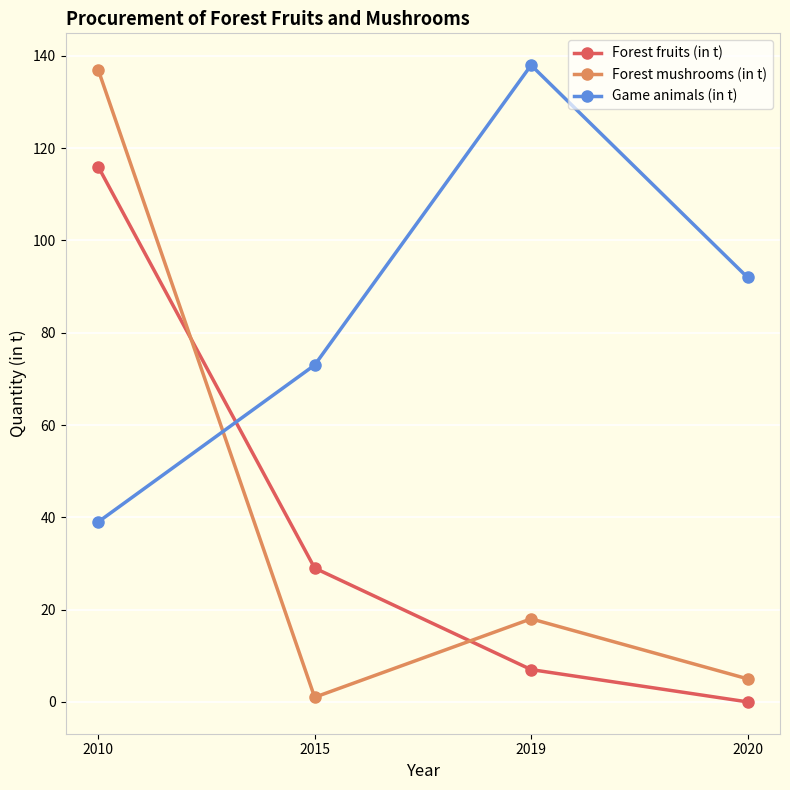

Where does the Forest fruits (in t) series first go above 29?

2010